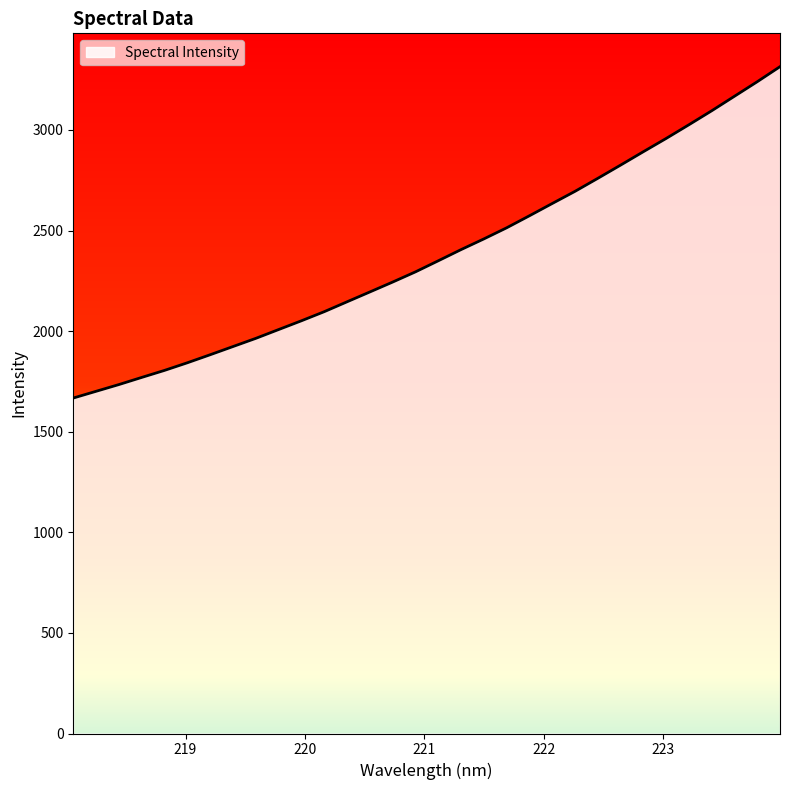

Count the number of categories in the chart.

32